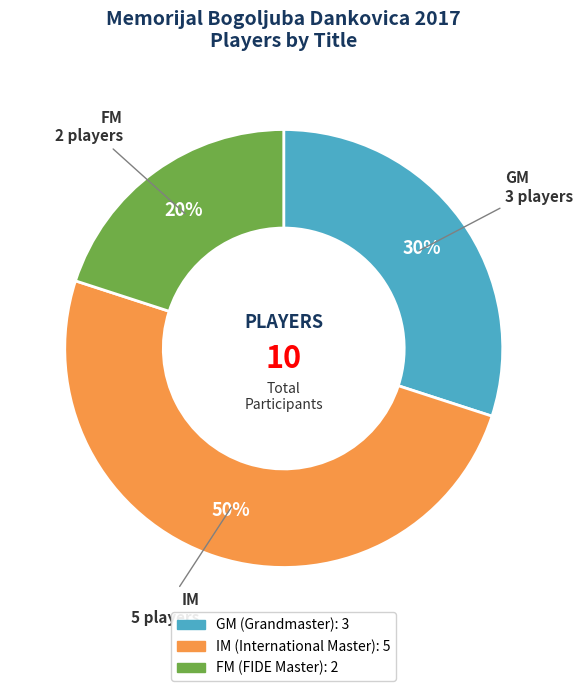

How many slices are in this pie chart?

3